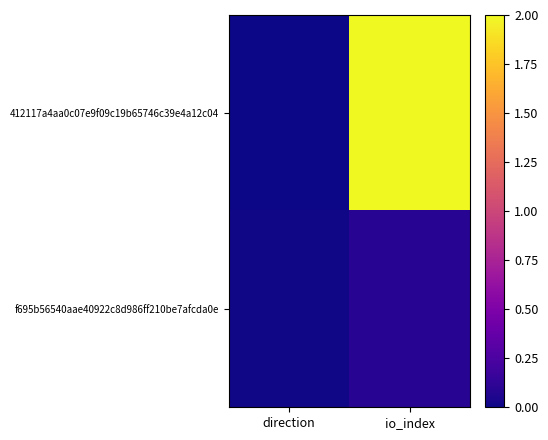

How many data points does each series have?

2